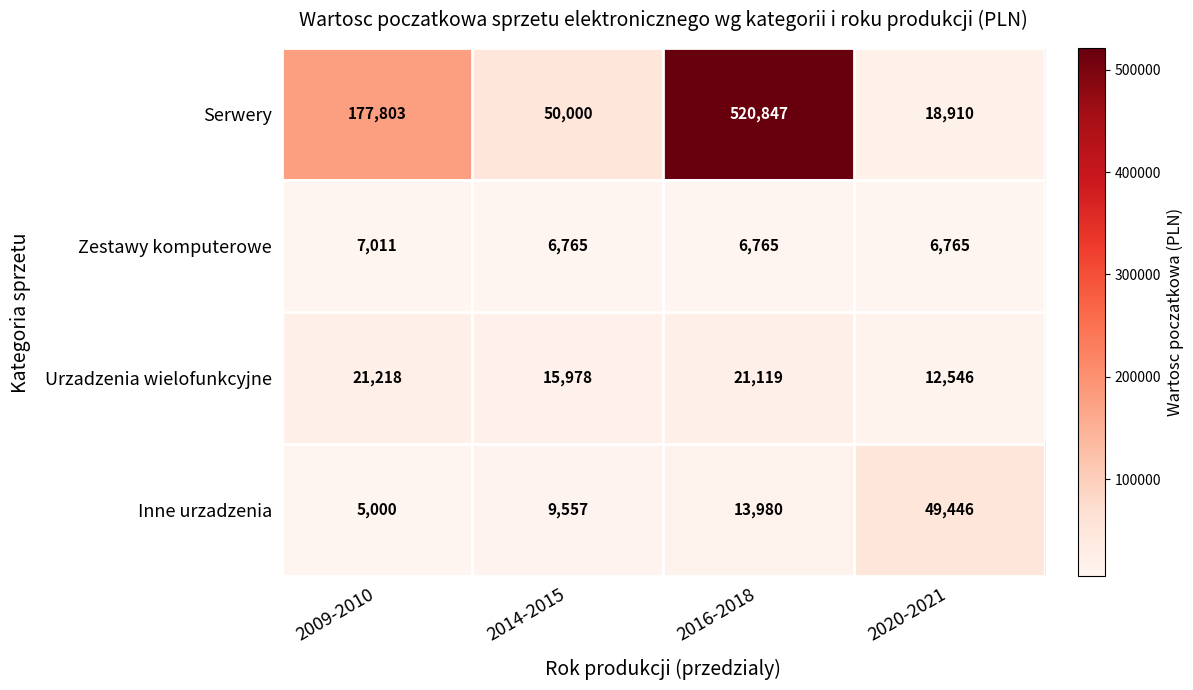

Reading left to right, list all the values displayed in this chart.

Serwery: 177803	50000	520847	18910
Zestawy komputerowe: 7011	6765	6765	6765
Urzadzenia wielofunkcyjne: 21218	15978	21119	12546
Inne urzadzenia: 5000	9557	13980	49446